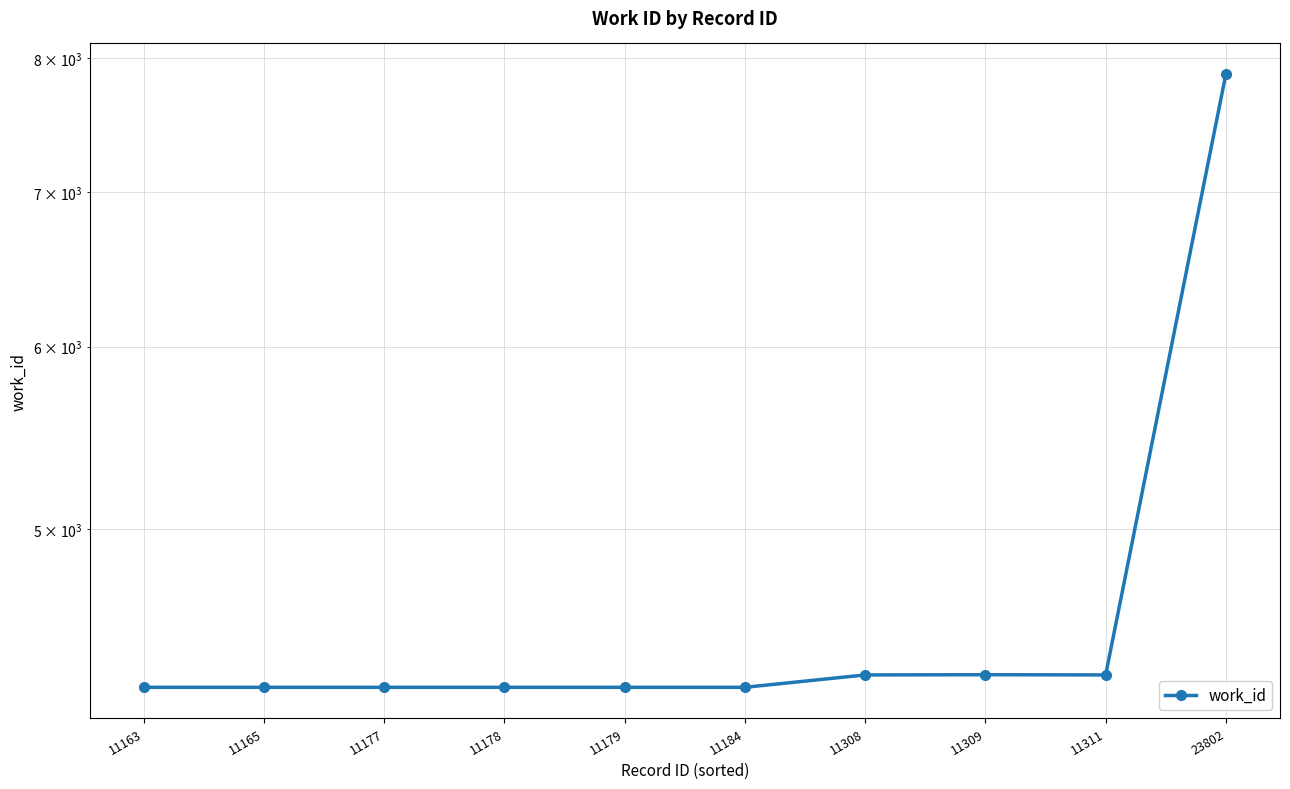

What is the smallest value displayed?

4272